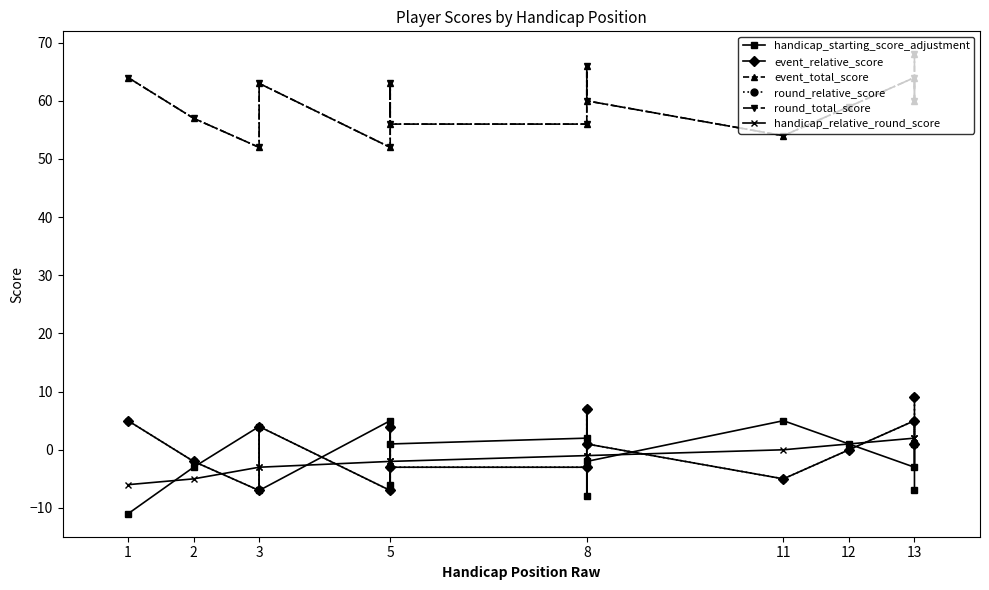

How many lines are shown in the chart?

6